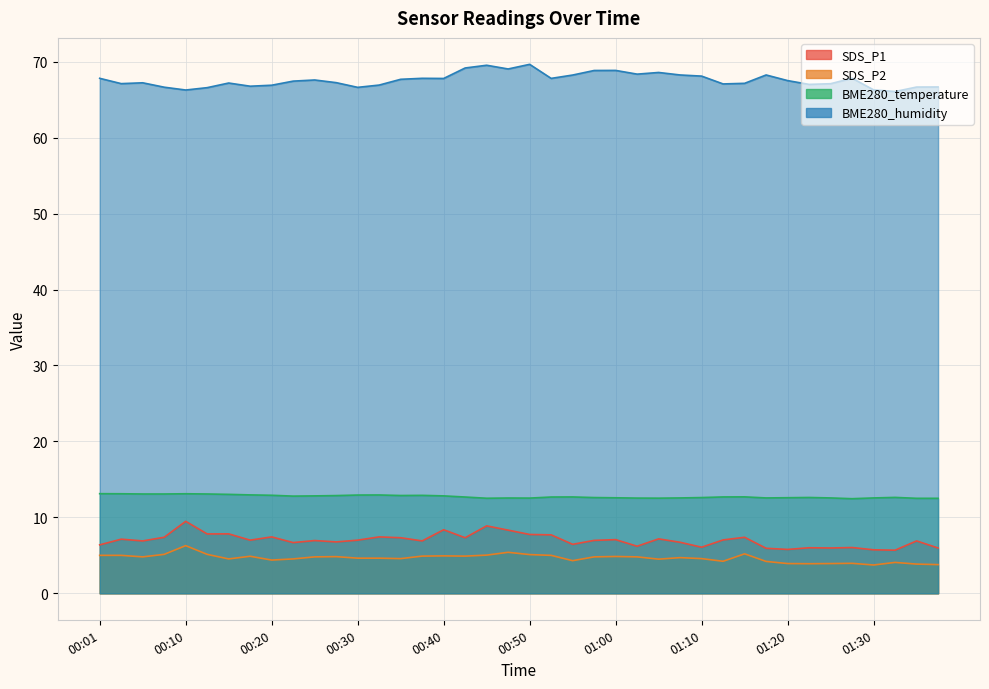

What is the minimum value shown in the chart?

3.7